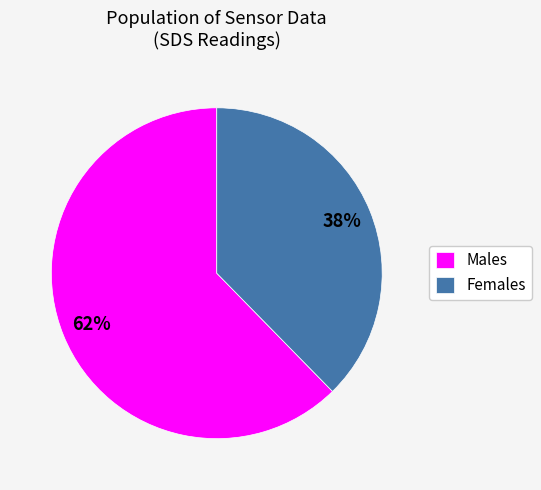

What percentage is the Males slice, to the nearest percent?

62%